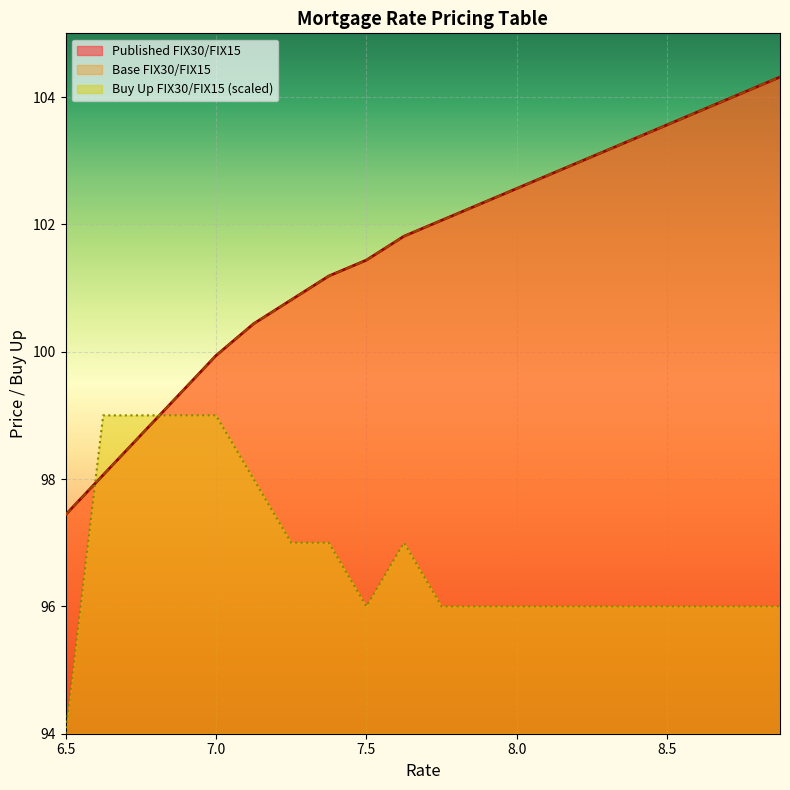

What is the value of the Published FIX30/FIX15 point at the 17th from the left?

103.6